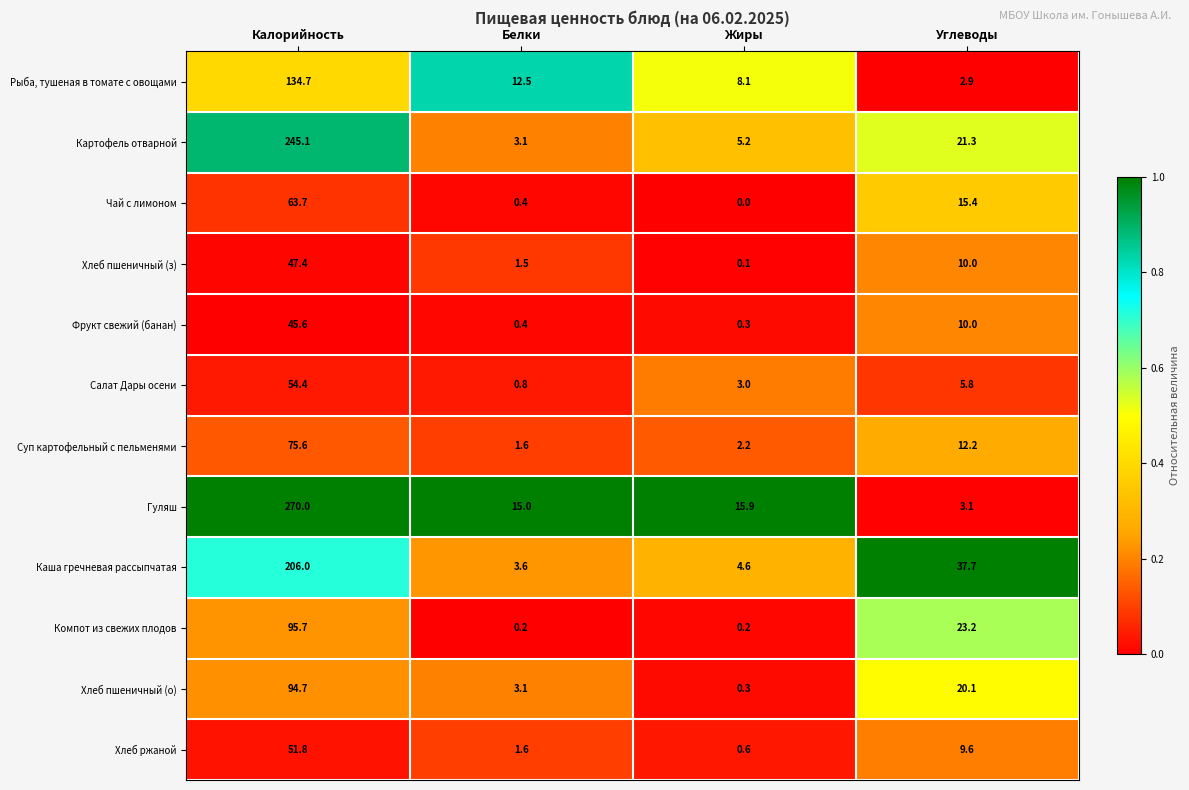

How many distinct data groups are displayed?

12